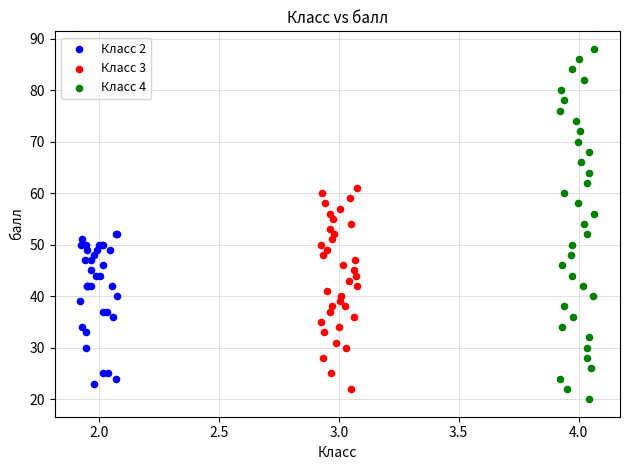

Which series reaches the minimum Y coordinate?

Класс 4